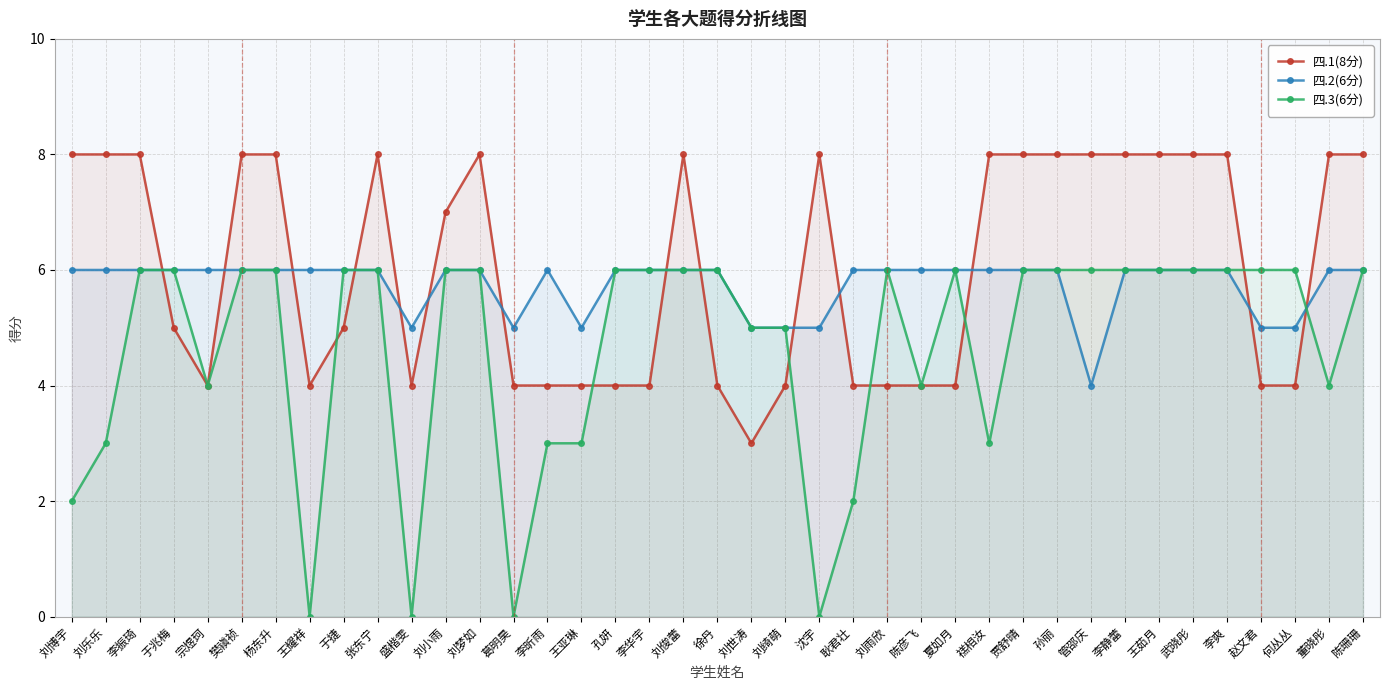

At which category does the chart reach its peak across all series?

刘博宇